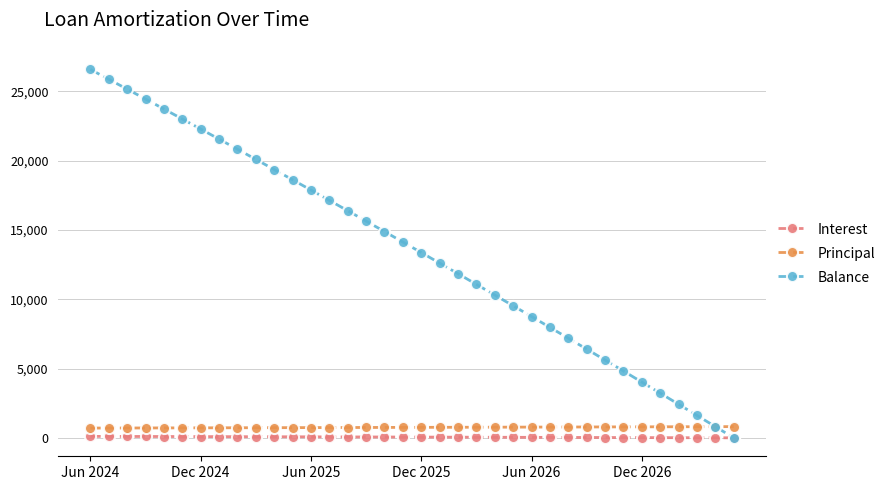

Which series has the largest range (max minus min)?

Balance